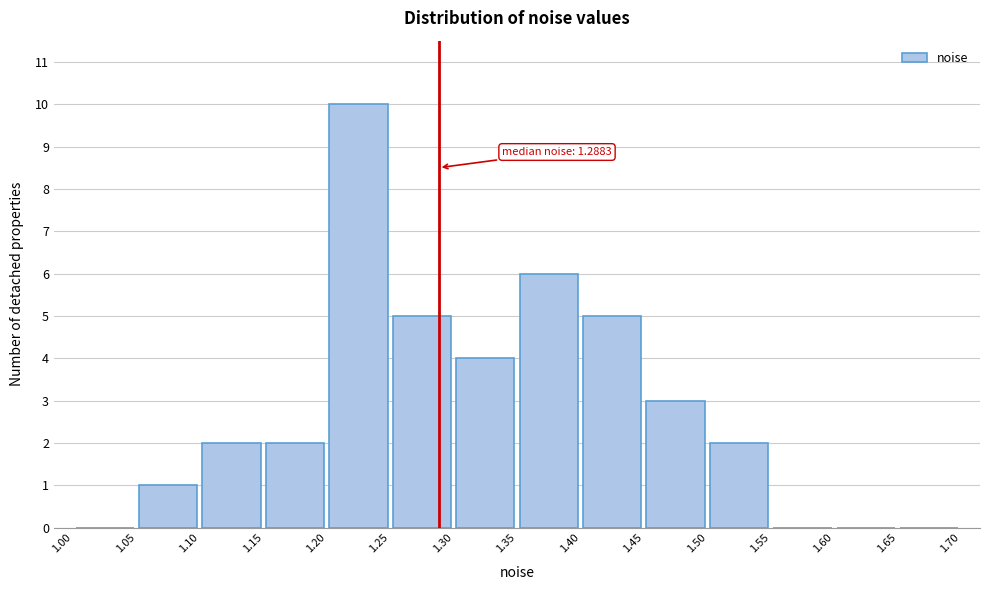

Which range on the x-axis has the tallest bar?

1.20 to 1.25